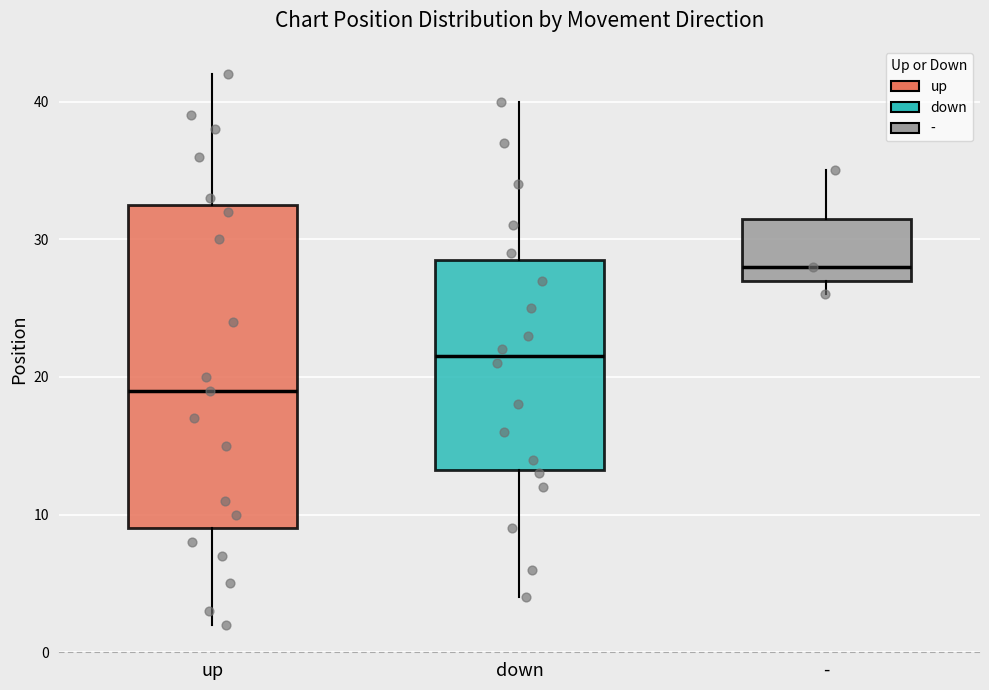

Reading left to right, transcribe this box plot: for each box, give where its median line is, the range the box spans, and where its two whiskers end, as read against the y-axis. The values are not printed on the chart, so give them approximately, as read against the axis.

up: median 19, box 9 to 33, whiskers 2 to 42
down: median 22, box 13 to 29, whiskers 4 to 40
-: median 28, box 27 to 32, whiskers 26 to 35